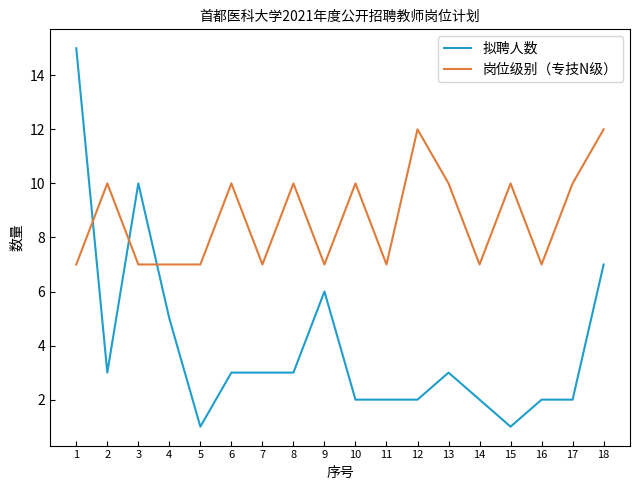

What is the total value across all series at 8?

13